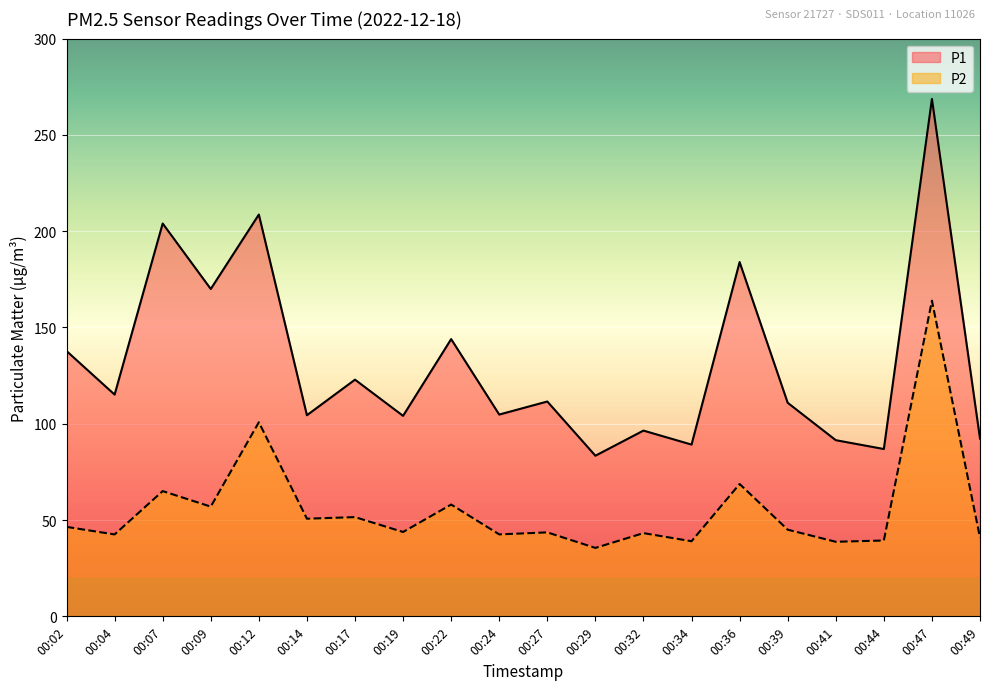

Reading left to right, extract all data points from this chart.

P1: 00:02=137.8	00:04=115.1	00:07=204.0	00:09=170.0	00:12=208.6	00:14=104.4	00:17=122.9	00:19=104.1	00:22=143.9	00:24=104.8	00:27=111.5	00:29=83.4	00:32=96.5	00:34=89.2	00:36=183.9	00:39=110.9	00:41=91.5	00:44=86.9	00:47=268.6	00:49=92.3
P2: 00:02=46.5	00:04=42.5	00:07=65.0	00:09=57.0	00:12=100.8	00:14=50.7	00:17=51.5	00:19=43.8	00:22=58.0	00:24=42.5	00:27=43.6	00:29=35.5	00:32=43.2	00:34=39.0	00:36=68.7	00:39=45.0	00:41=38.7	00:44=39.4	00:47=163.9	00:49=40.9